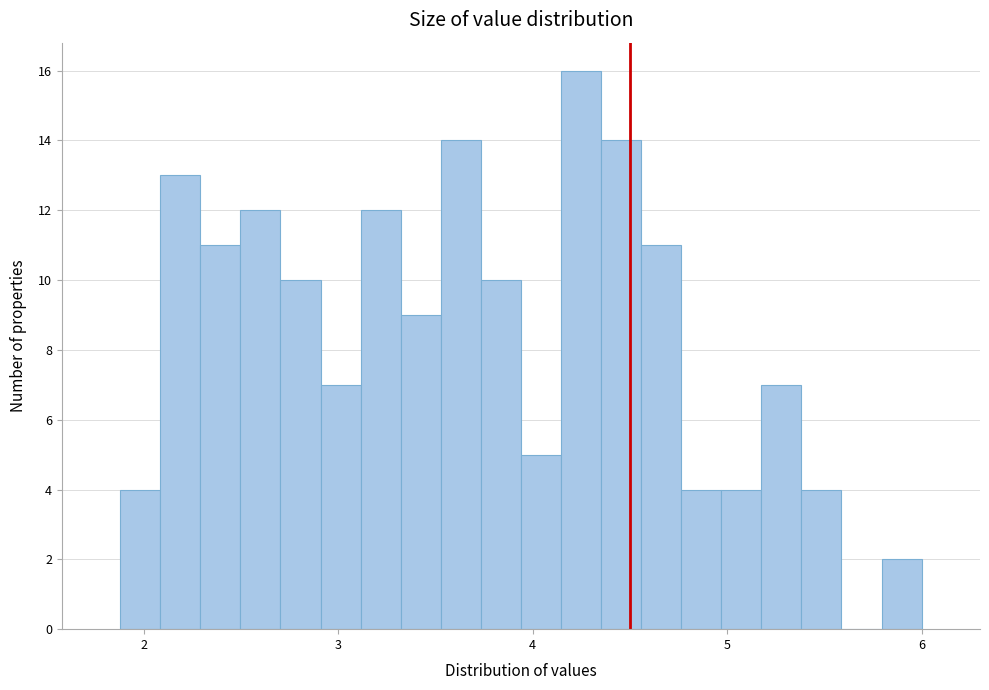

Read against the x-axis, roughly where is the centre of the tallest bar?

4.2